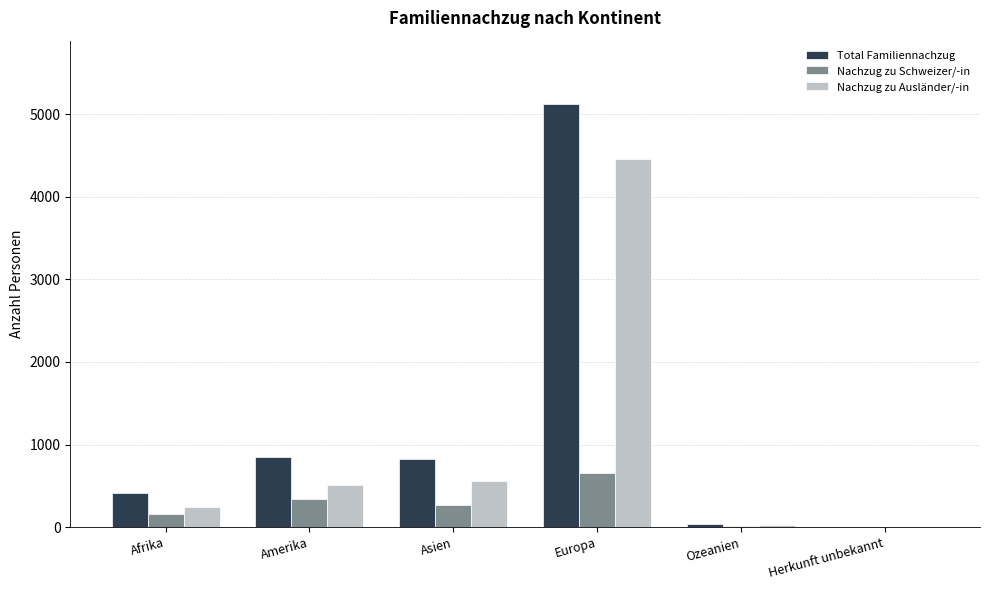

What is the spread (max minus min) of values at Asien?

563